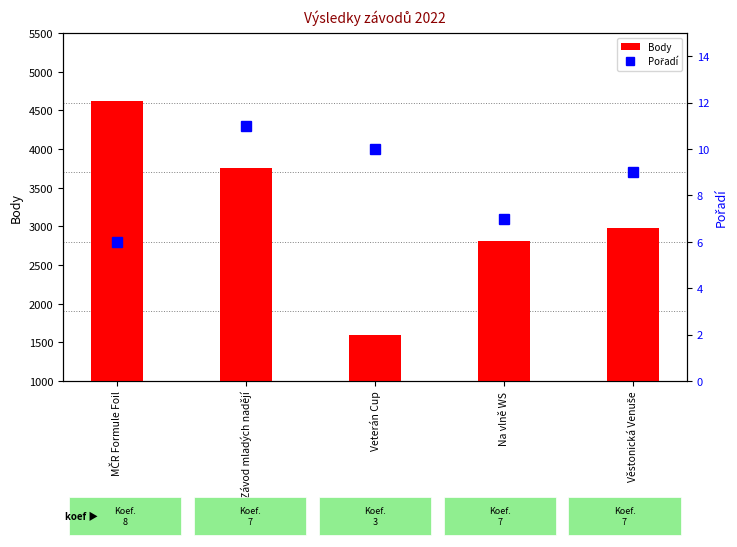

Does the chart contain any negative values?

No